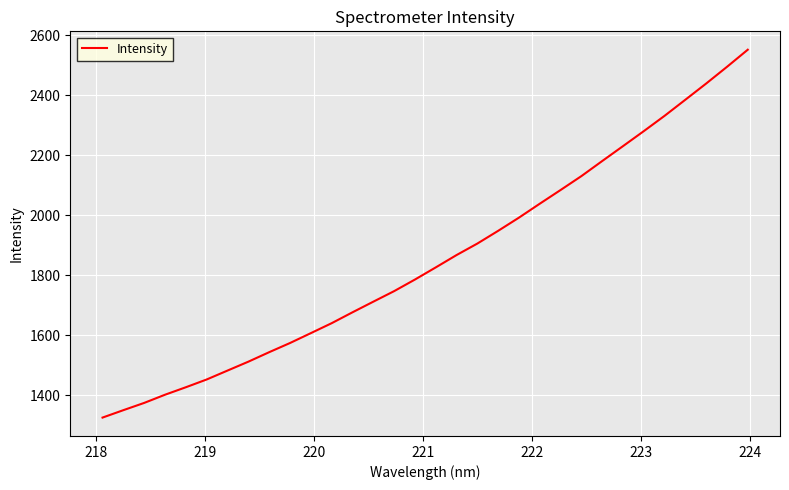

What is the smallest value displayed?

1325.6